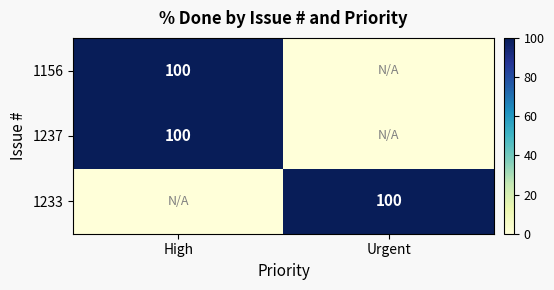

Which has a higher value, Urgent or High?

High